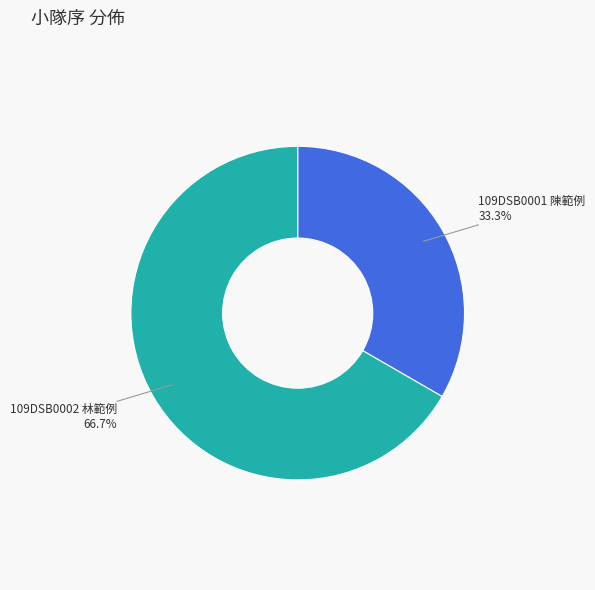

Is there a majority slice in this chart?

Yes